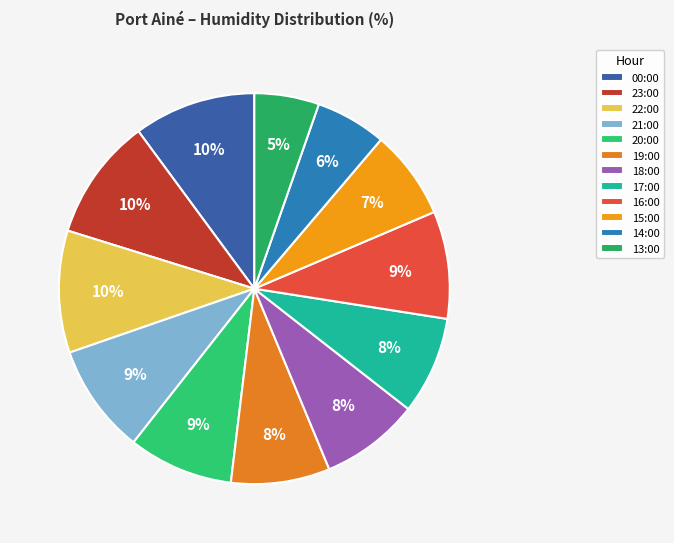

To the nearest percent, what is the difference between the 00:00 and 18:00 slice percentages?

2%